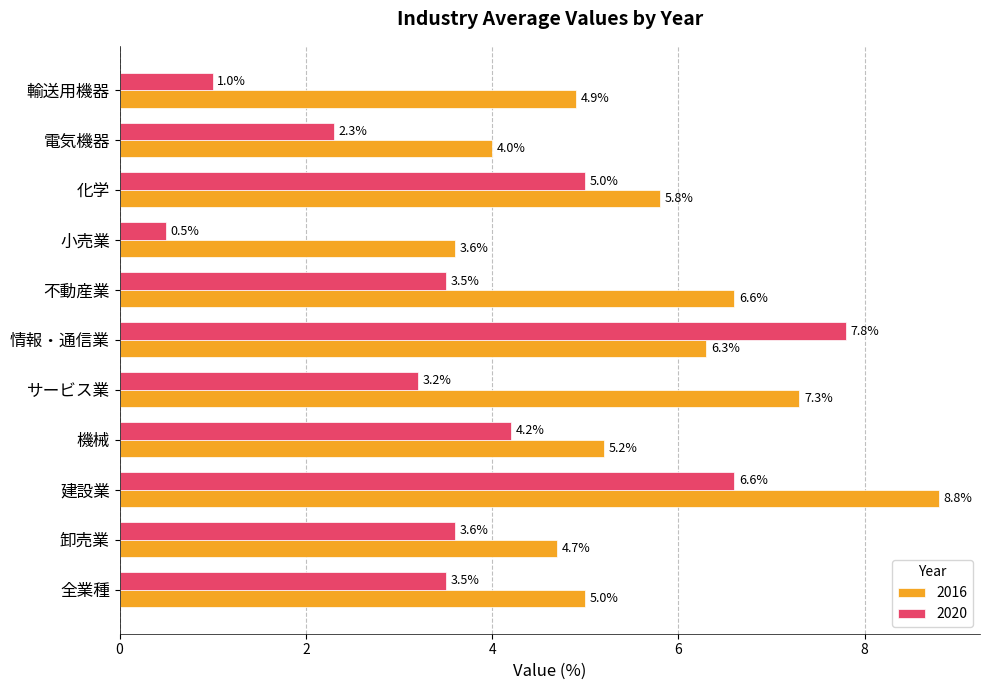

Is it true that 2016 equals 1.1 at 電気機器?

False